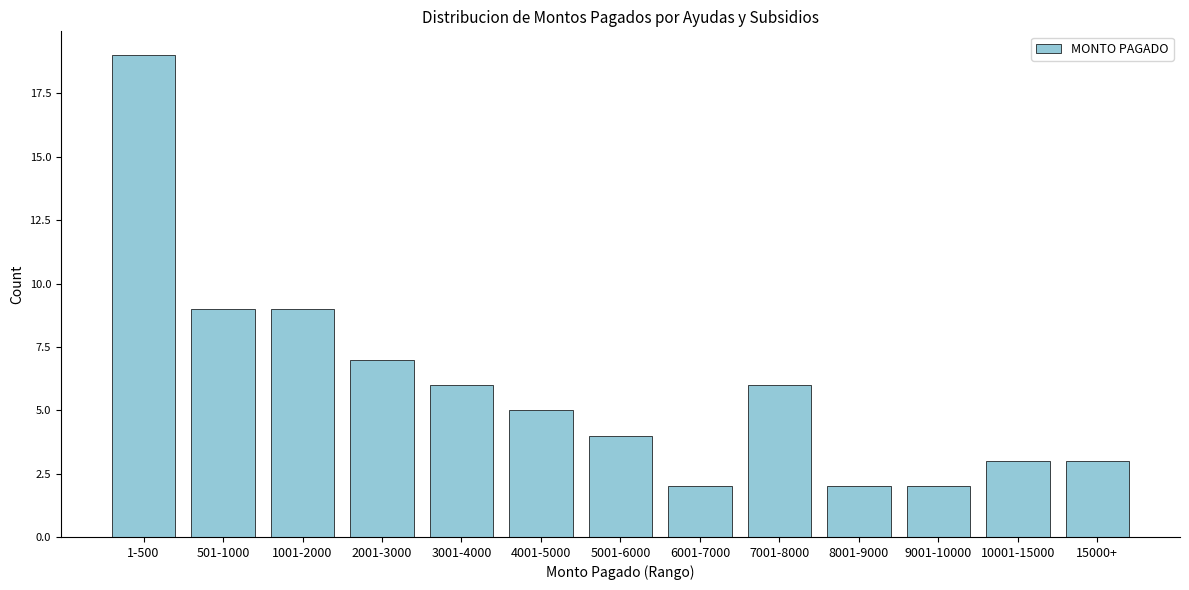

Reading left to right, transcribe all the data shown in this chart.

1-500=19	501-1000=9	1001-2000=9	2001-3000=7	3001-4000=6	4001-5000=5	5001-6000=4	6001-7000=2	7001-8000=6	8001-9000=2	9001-10000=2	10001-15000=3	15000+=3